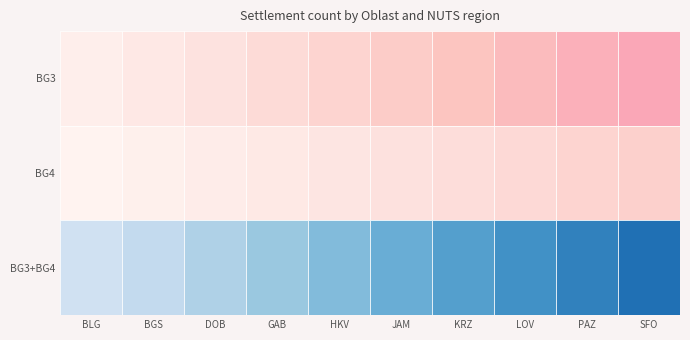

Which series has the largest total across all categories?

BG3